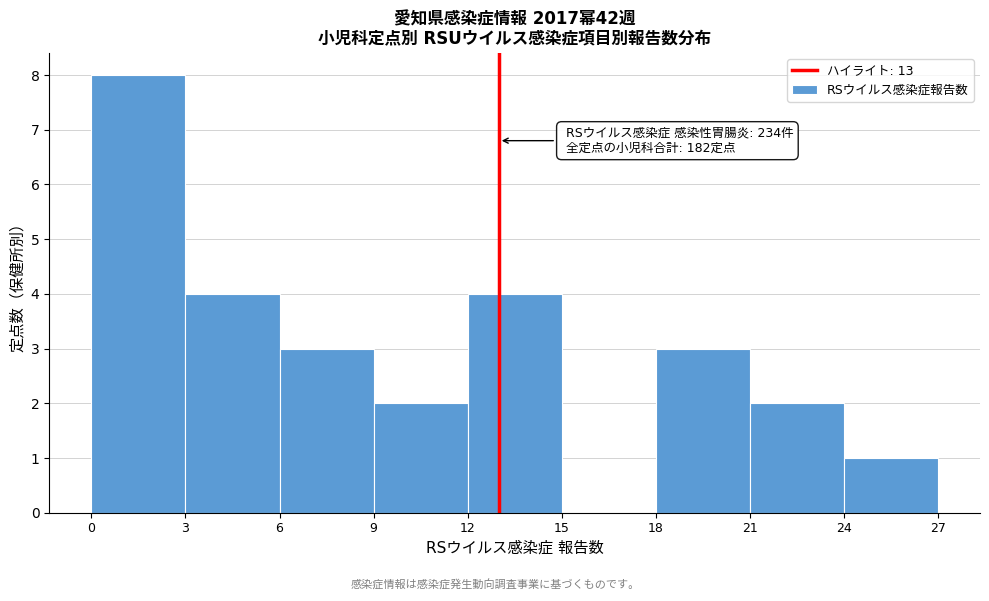

Over which range of the x-axis is the bar tallest?

0 to 3